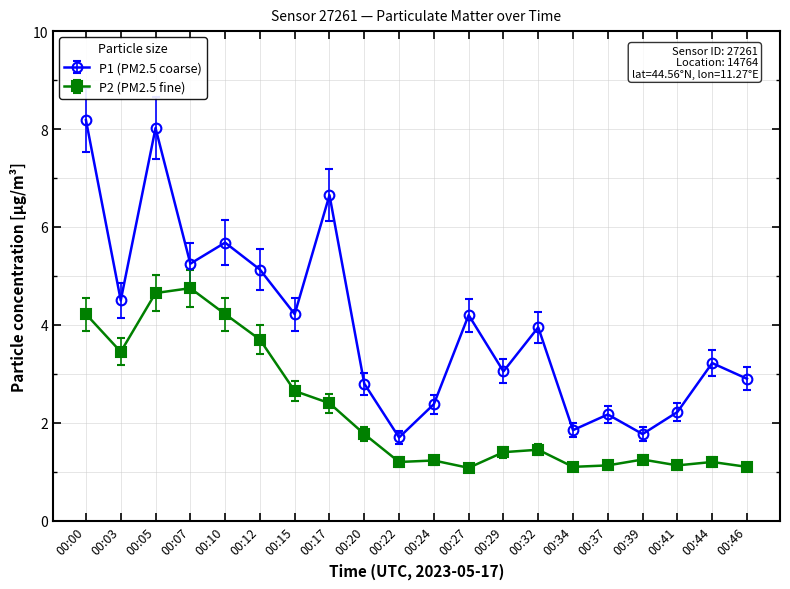

What is the sum of the P2 (PM2.5 fine) values at 00:07 and 00:44?

6.0